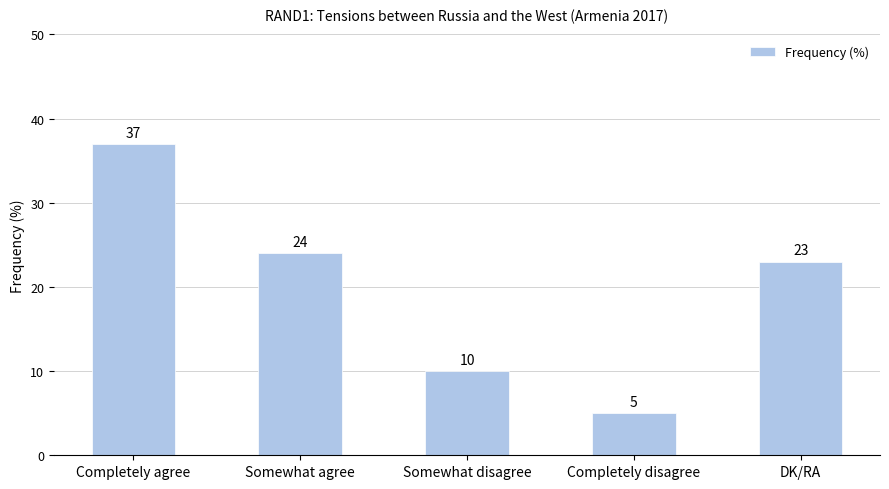

What is the difference between the maximum and minimum values?

32